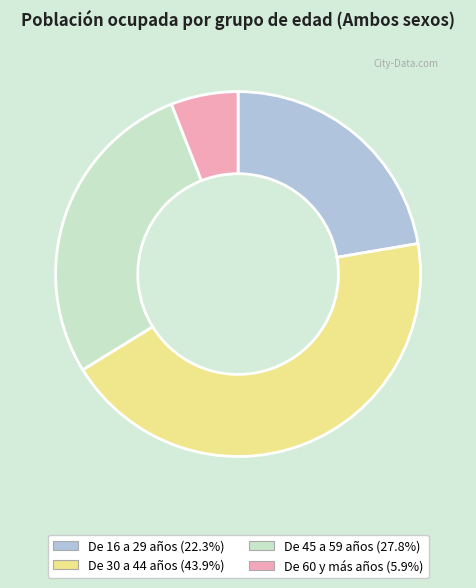

How many segments does this pie chart have?

4